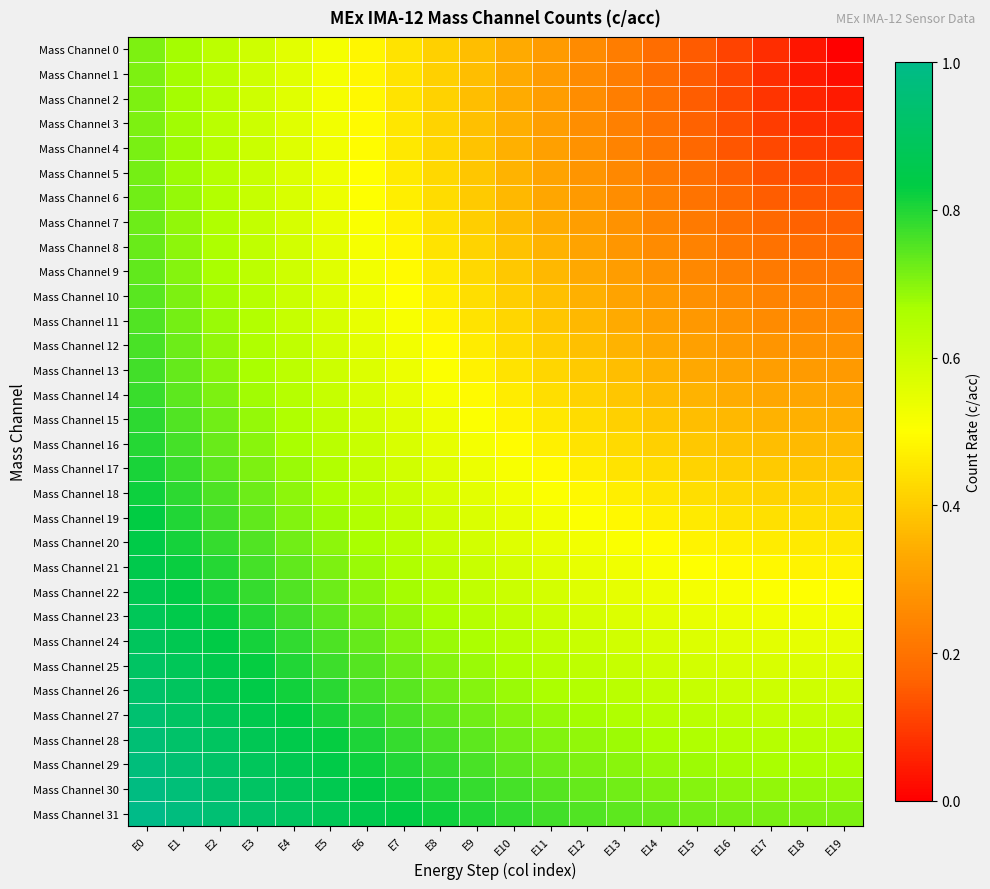

Rank the series at E17 from highest to lowest value.

Mass Channel 31, Mass Channel 30, Mass Channel 29, Mass Channel 28, Mass Channel 27, Mass Channel 26, Mass Channel 25, Mass Channel 24, Mass Channel 23, Mass Channel 22, Mass Channel 21, Mass Channel 20, Mass Channel 19, Mass Channel 18, Mass Channel 17, Mass Channel 16, Mass Channel 15, Mass Channel 14, Mass Channel 13, Mass Channel 12, Mass Channel 11, Mass Channel 10, Mass Channel 9, Mass Channel 8, Mass Channel 7, Mass Channel 6, Mass Channel 5, Mass Channel 4, Mass Channel 3, Mass Channel 2, Mass Channel 1, Mass Channel 0